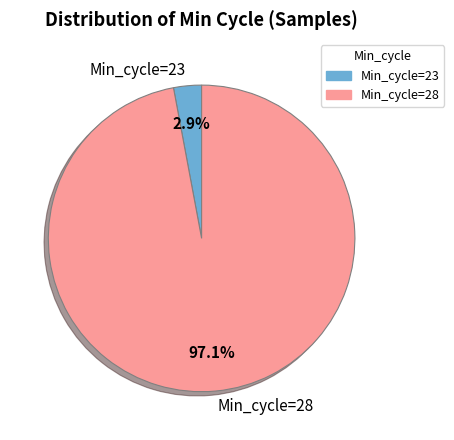

Rank the categories by value from lowest to highest.

Min_cycle=23, Min_cycle=28